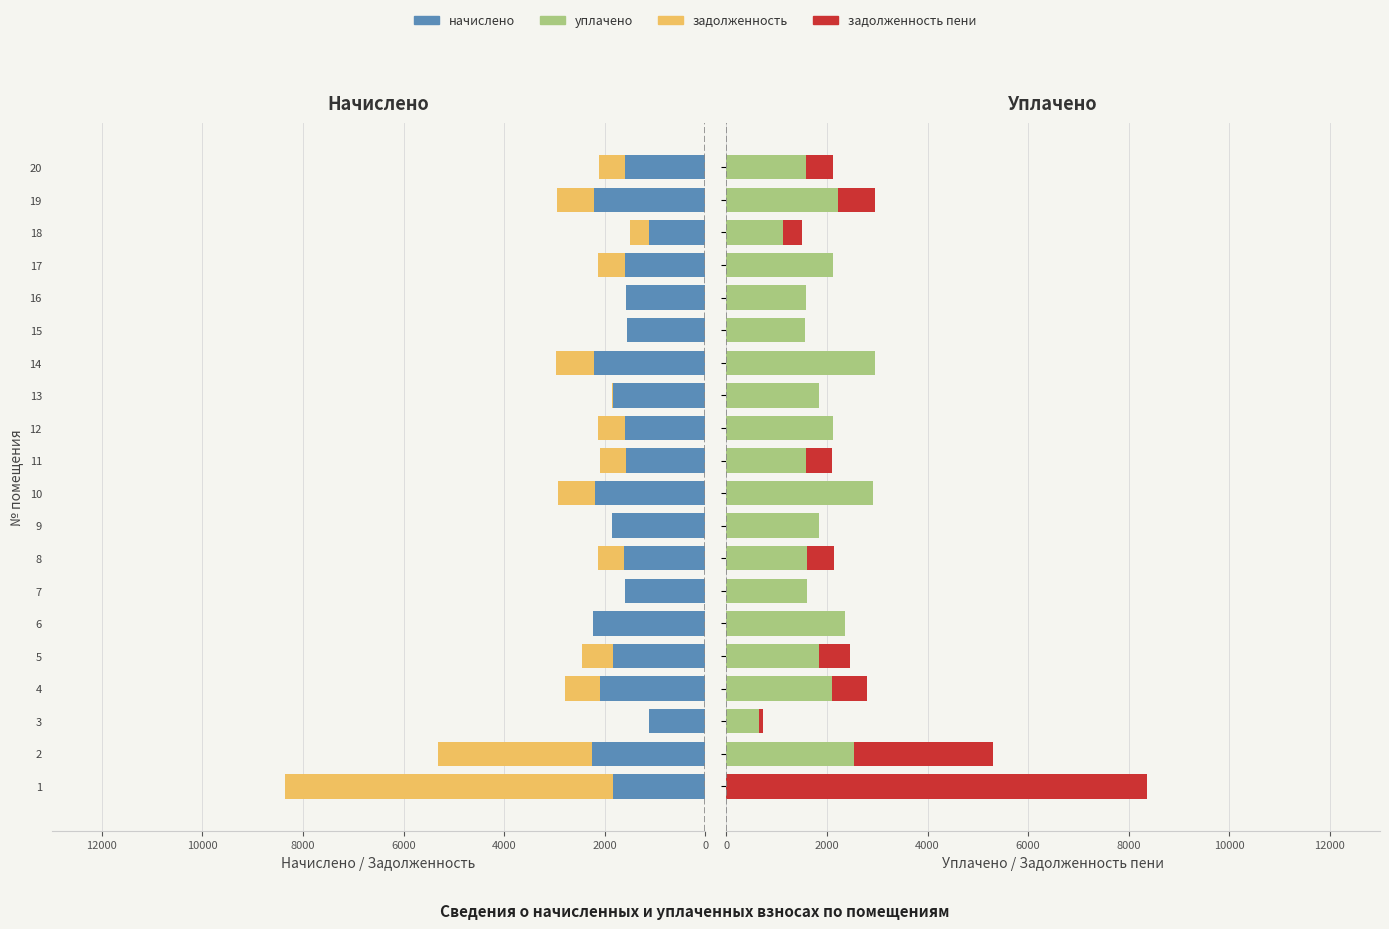

The задолженность пени series shows 5095.3 at 6. True or false?

False